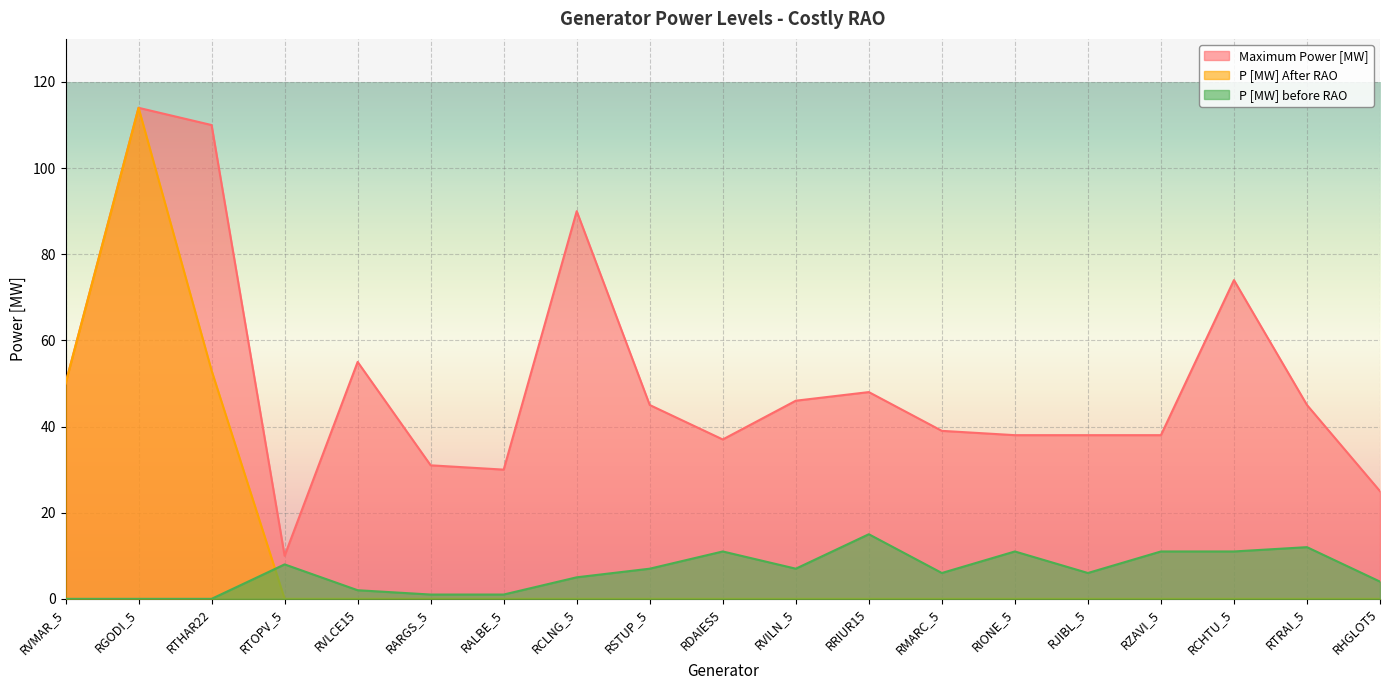

True or false: Maximum Power [MW] and P [MW] After RAO cross at least once.

False